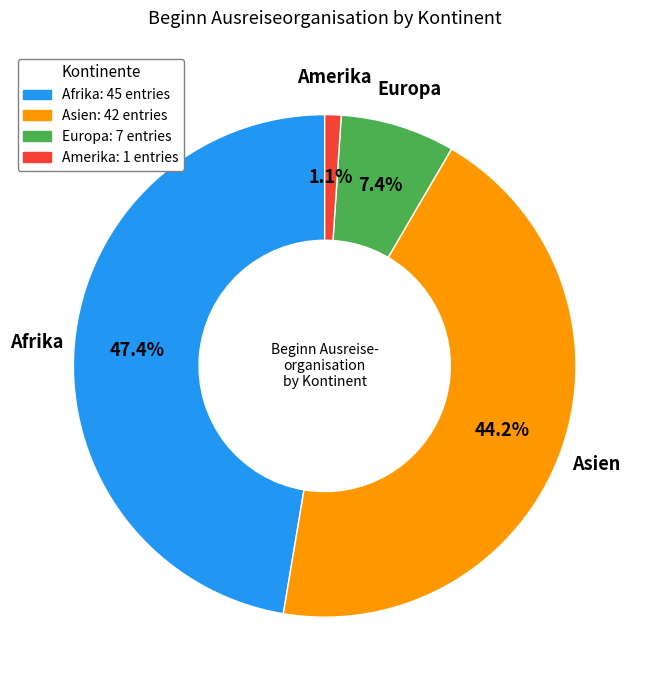

What is the largest slice in the pie chart?

Afrika: 45 entries